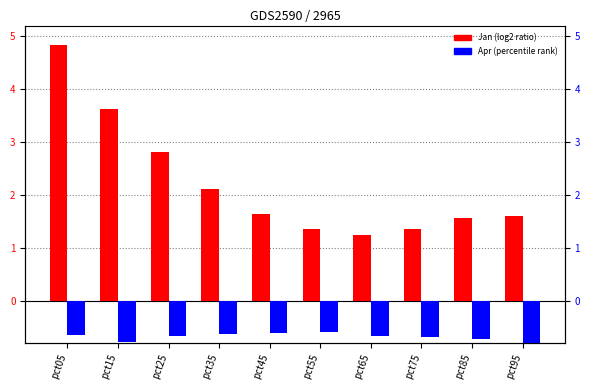

Which has a higher value, pct65 or pct85?

pct85